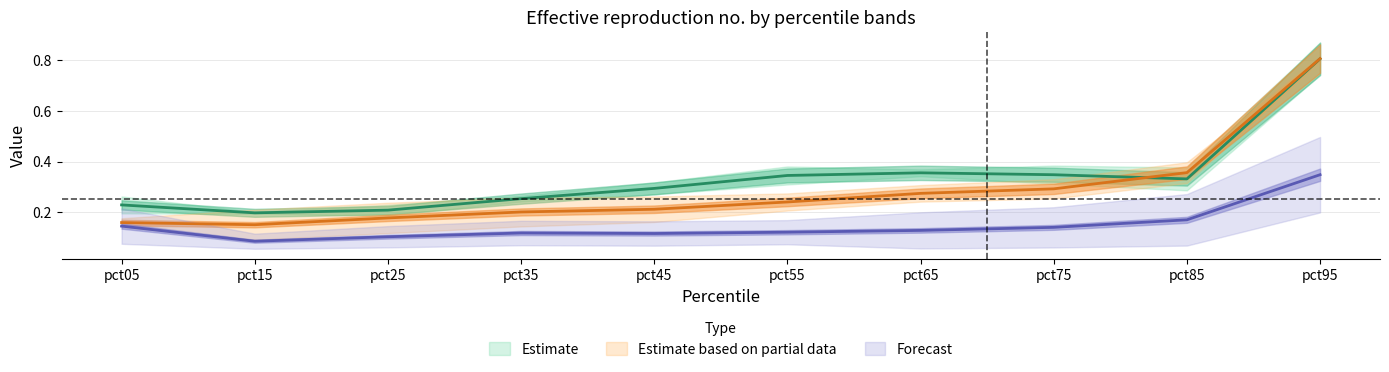

True or false: Feb has a value of 0.3 at pct45.

False